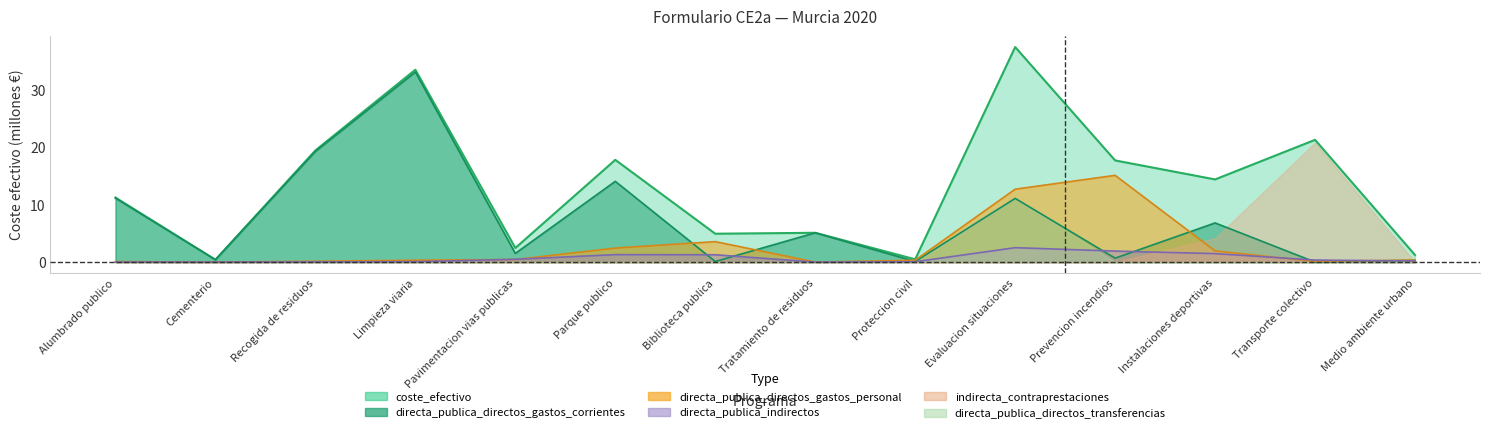

What is the value of the directa_publica_directos_gastos_personal point at the 6th from the left?

2.4